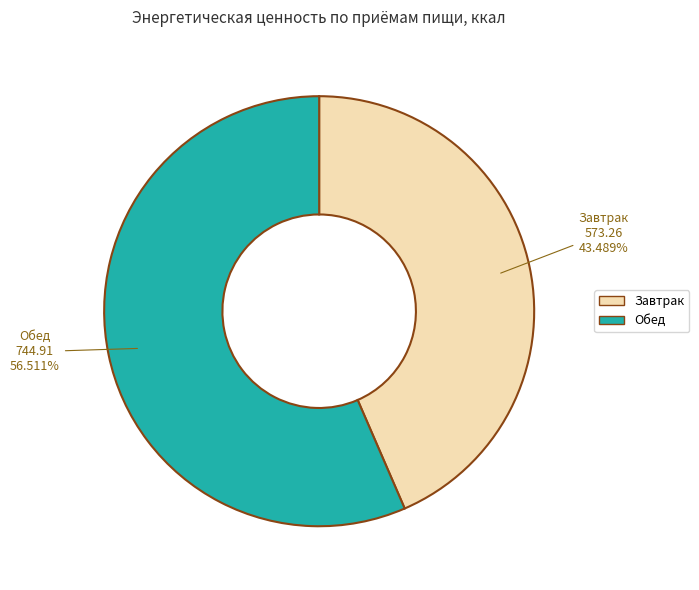

To the nearest percent, what portion does Завтрак represent?

43%